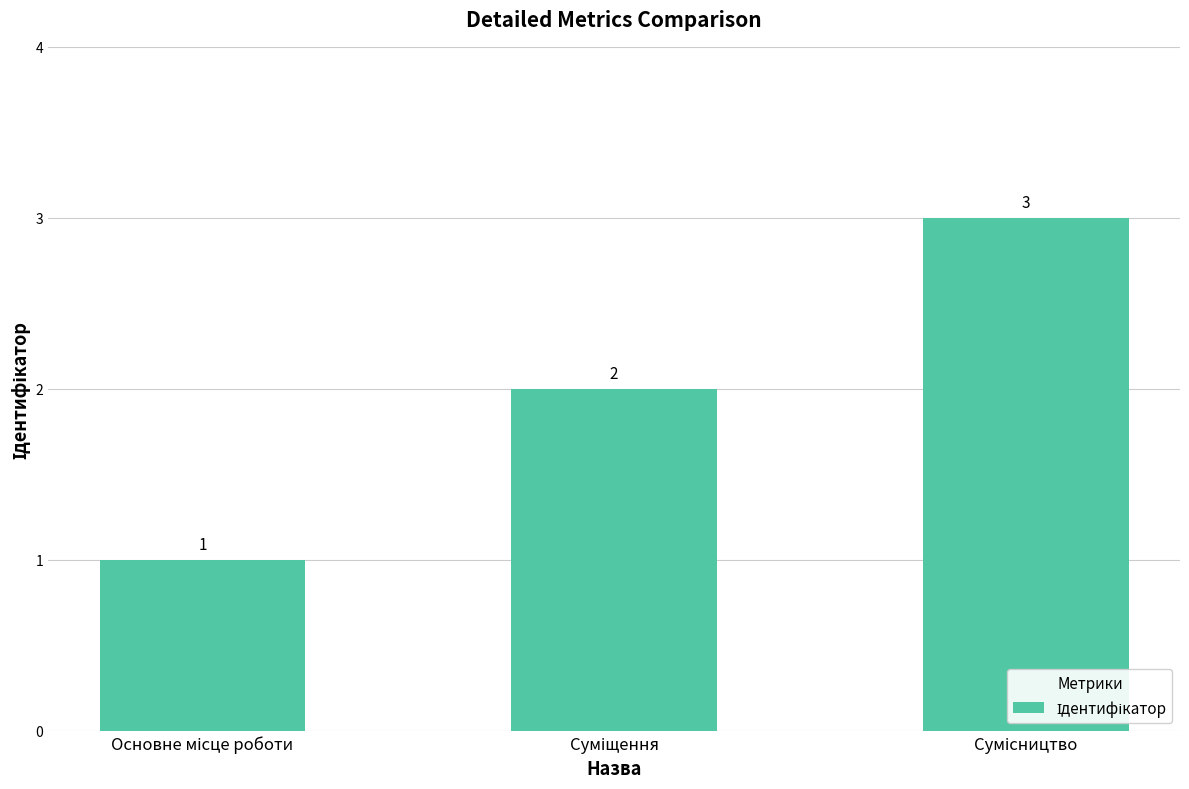

Count the number of categories in the chart.

3